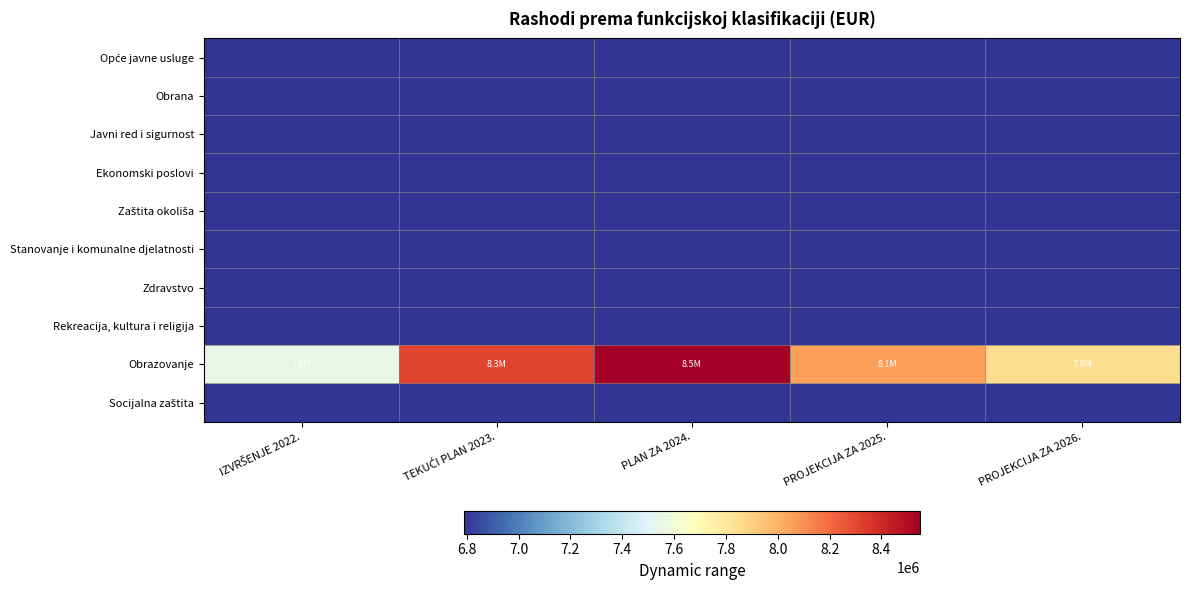

Between IZVRŠENJE 2022. and PROJEKCIJA ZA 2026., which is larger?

IZVRŠENJE 2022.